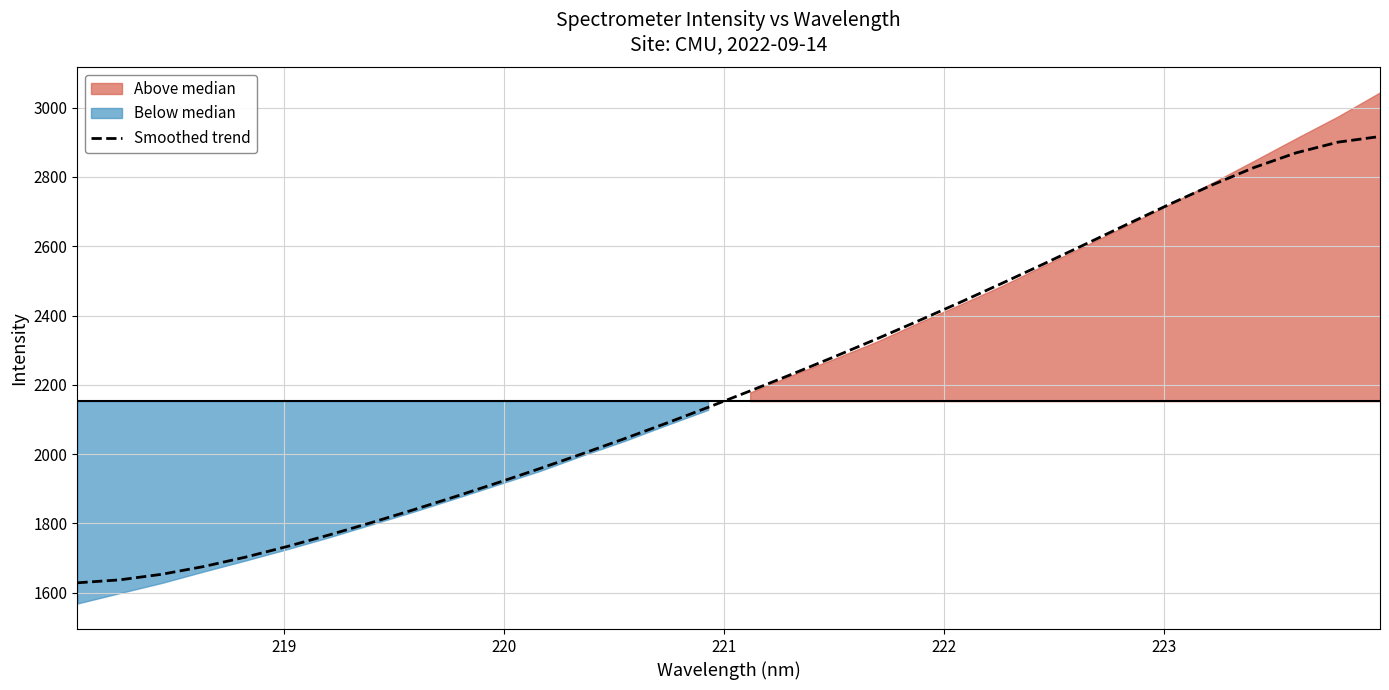

What is the value of the 9th point from the left?

1839.5